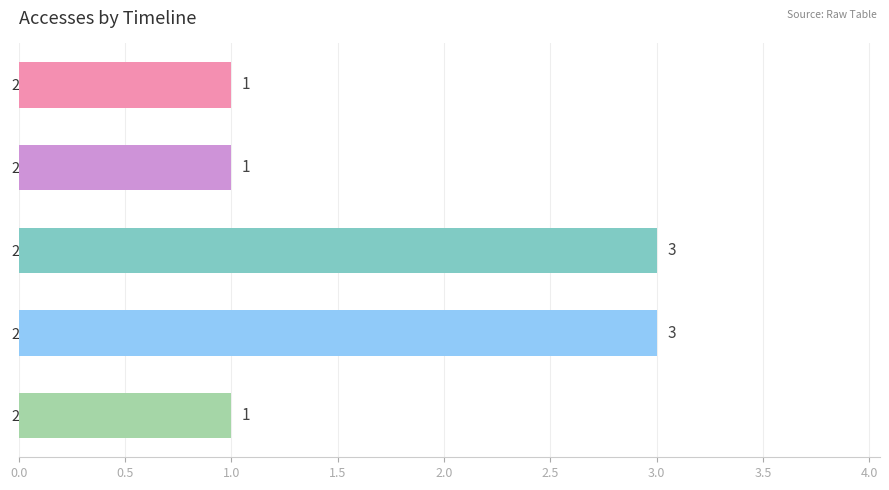

Reading top to bottom, transcribe all the data shown in this chart.

2023-04=1	2023-08=1	2024-01=3	2024-02=3	2024-03=1